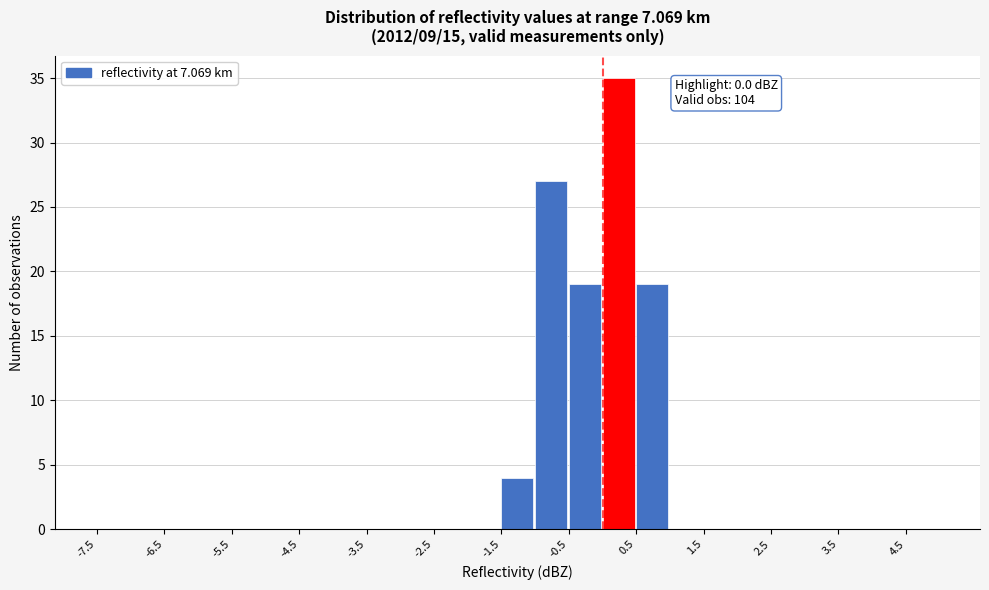

Over which range of the x-axis is the bar tallest?

0.0 to 0.5